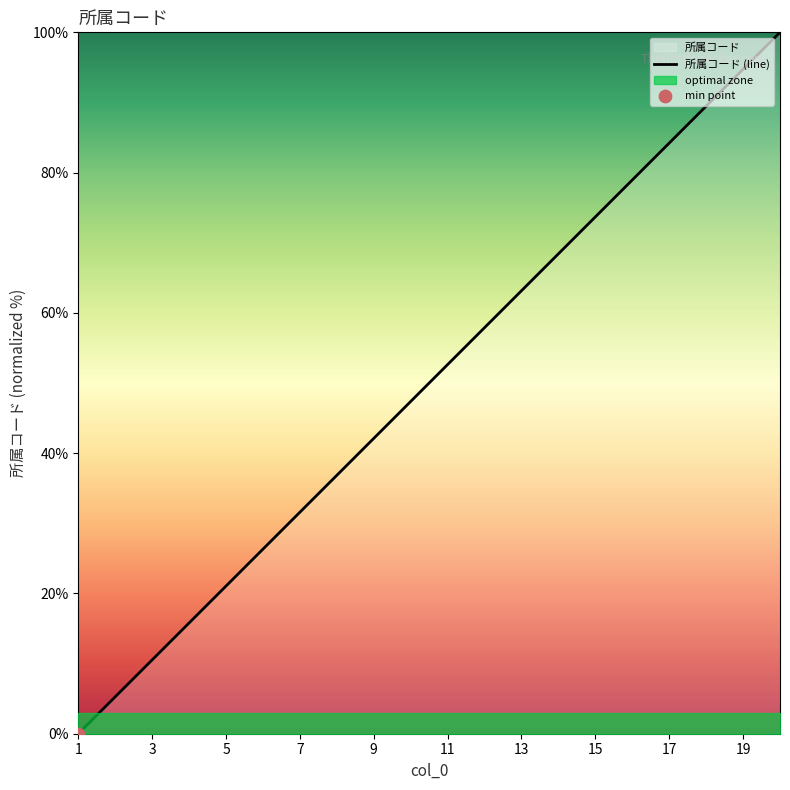

What is the change in value from 13 to 16?

+15.8